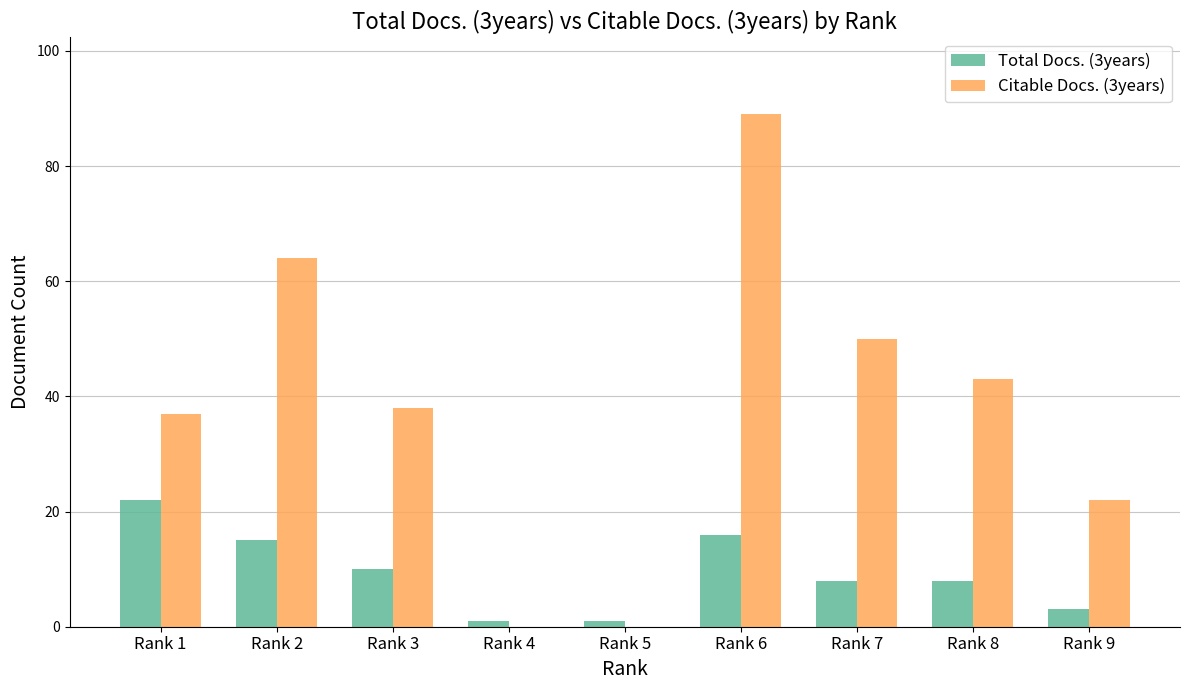

The value of Citable Docs. (3years) at Rank 7 is 50. True or false?

True